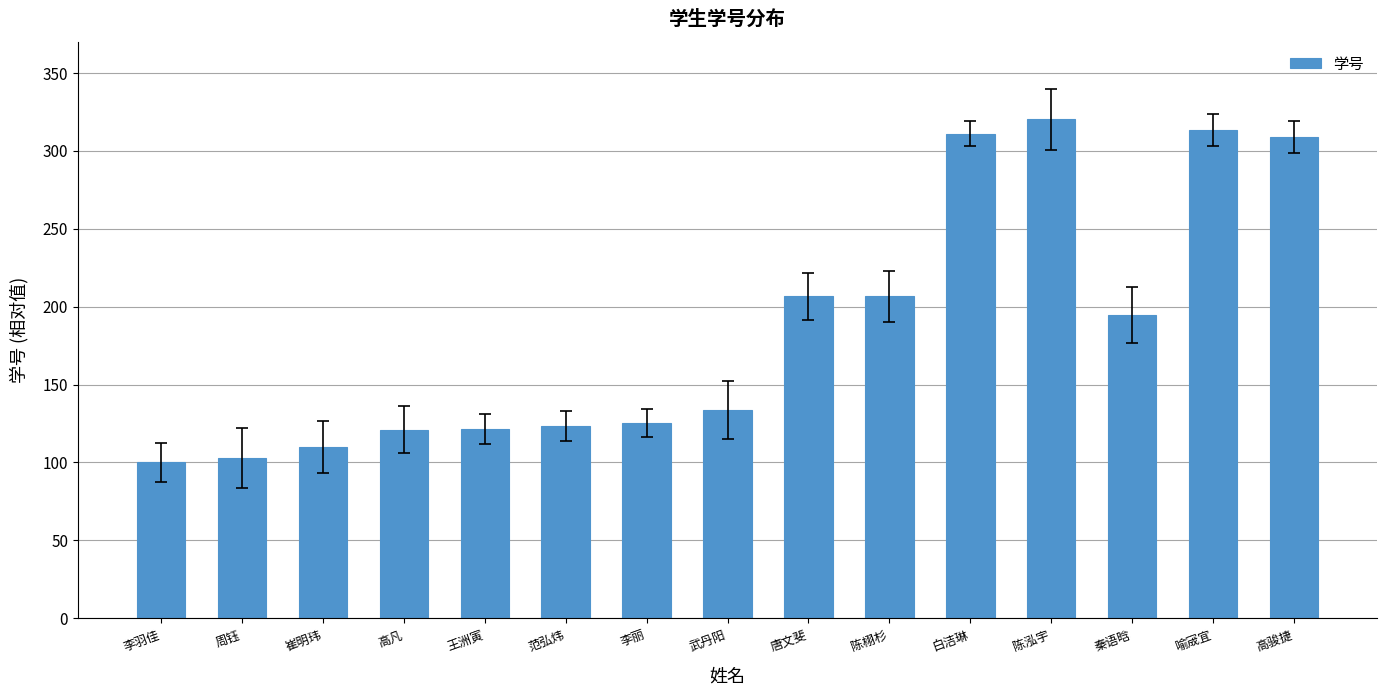

What is the greatest value displayed?

320.0